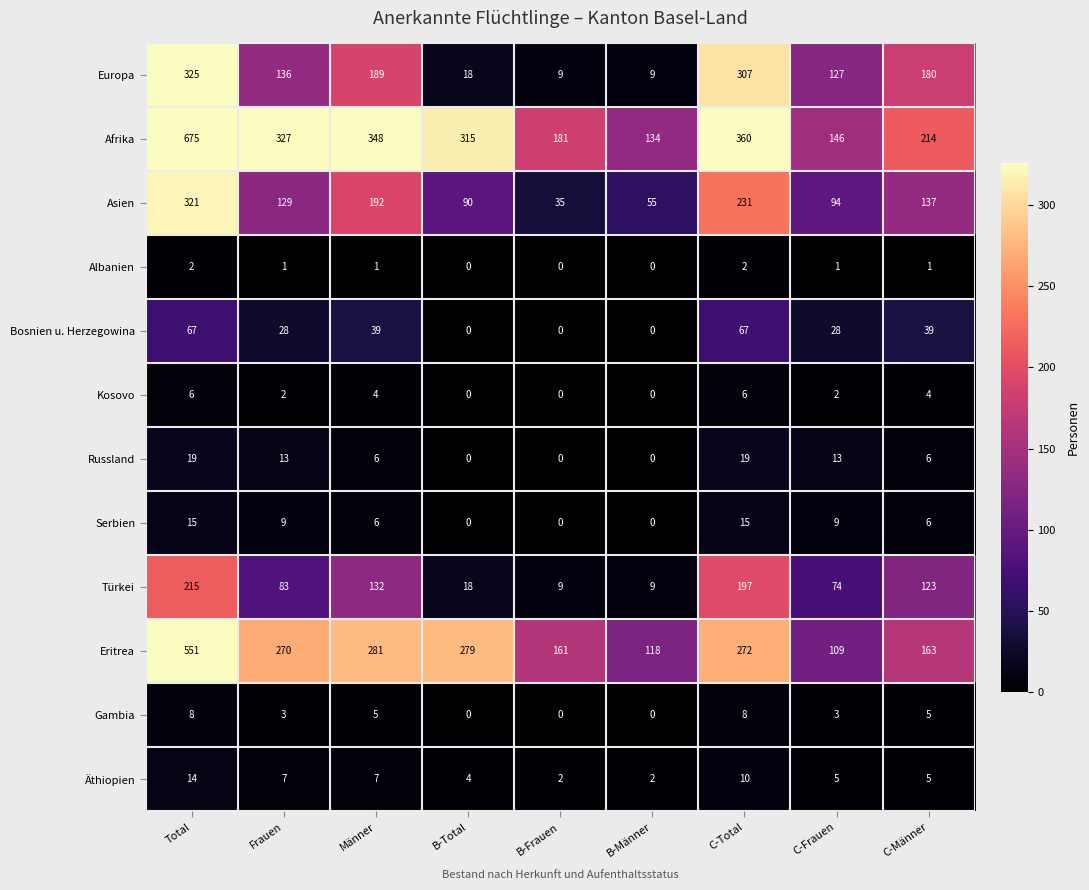

Which series has the largest total across all categories?

Afrika